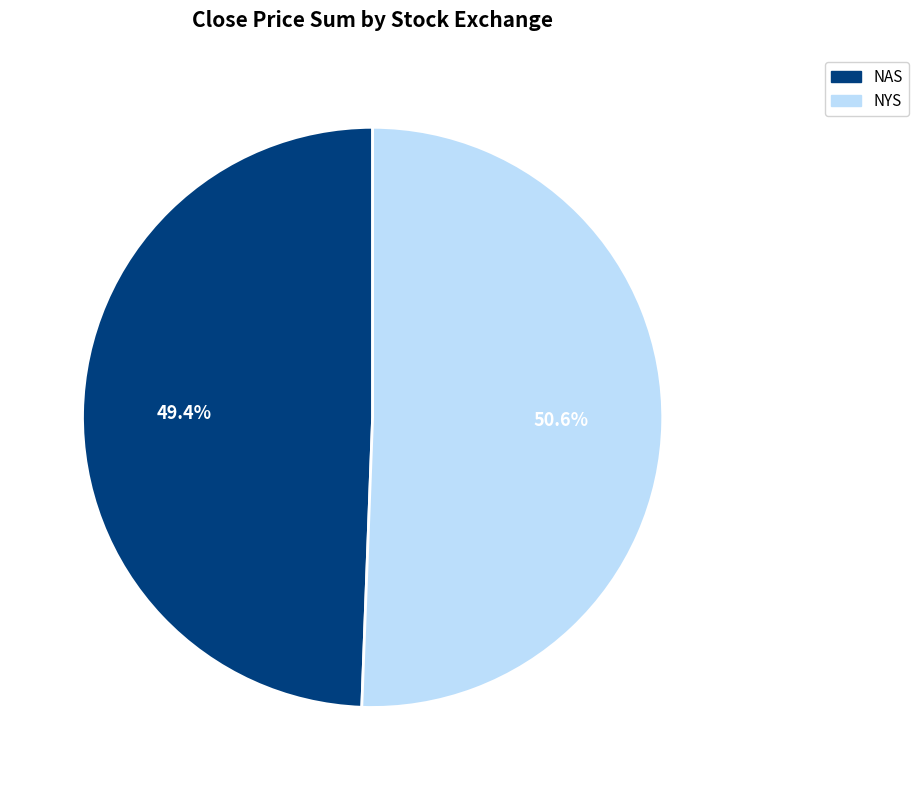

Which slice represents more than half of the pie?

NYS